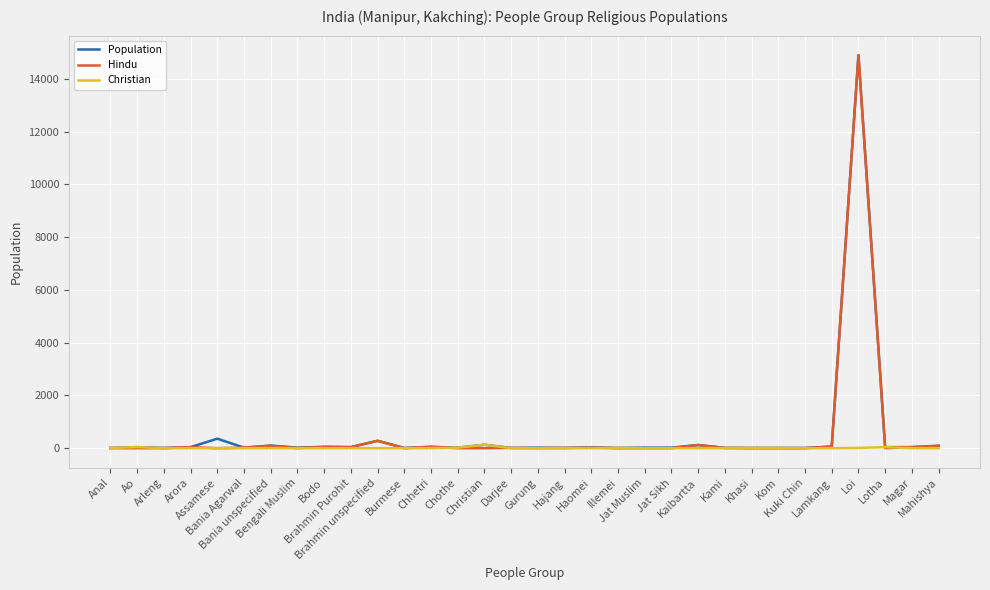

Which series has the widest spread of values?

Hindu